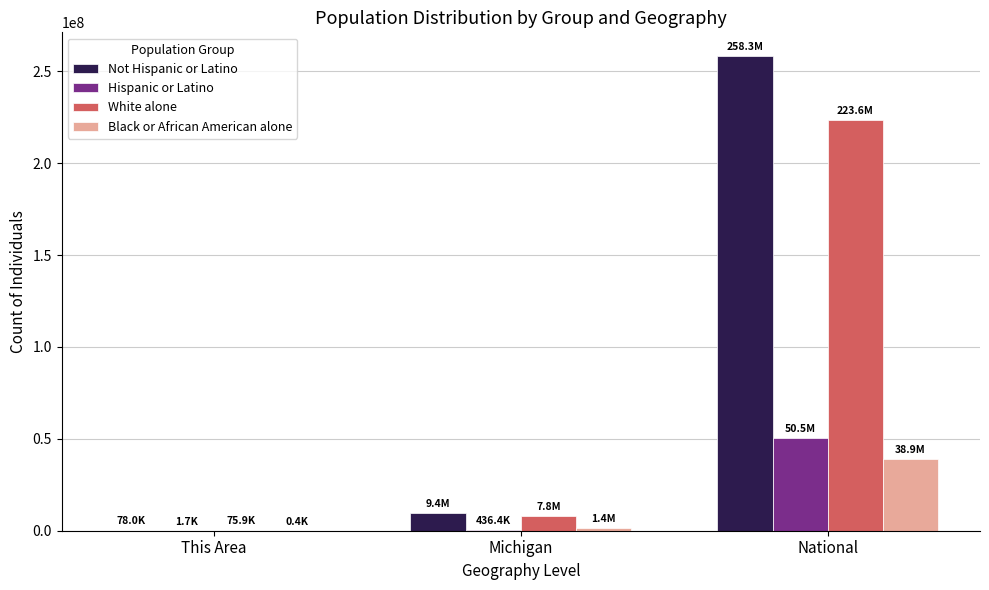

What is the total value across all series at National?

571228122